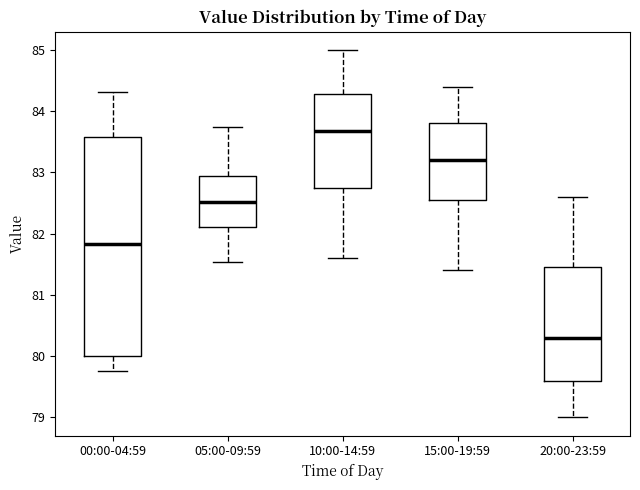

Reading left to right, read every box against the y-axis: the position of its median line, the range the box covers, and the ends of its whiskers. The values are not printed on the chart, so give them approximately, as read against the axis.

00:00-04:59: median 81.8, box 80.0 to 83.6, whiskers 79.8 to 84.3
05:00-09:59: median 82.5, box 82.1 to 83.0, whiskers 81.5 to 83.7
10:00-14:59: median 83.7, box 82.8 to 84.3, whiskers 81.6 to 85.0
15:00-19:59: median 83.2, box 82.6 to 83.8, whiskers 81.4 to 84.4
20:00-23:59: median 80.3, box 79.6 to 81.5, whiskers 79.0 to 82.6